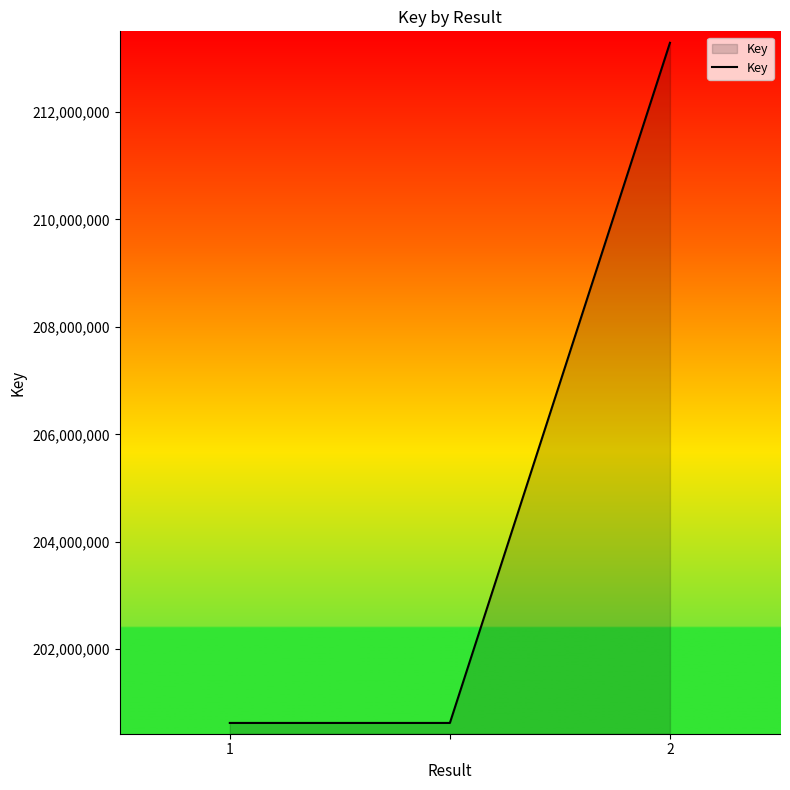

Does the chart display data point markers on the line(s)?

No